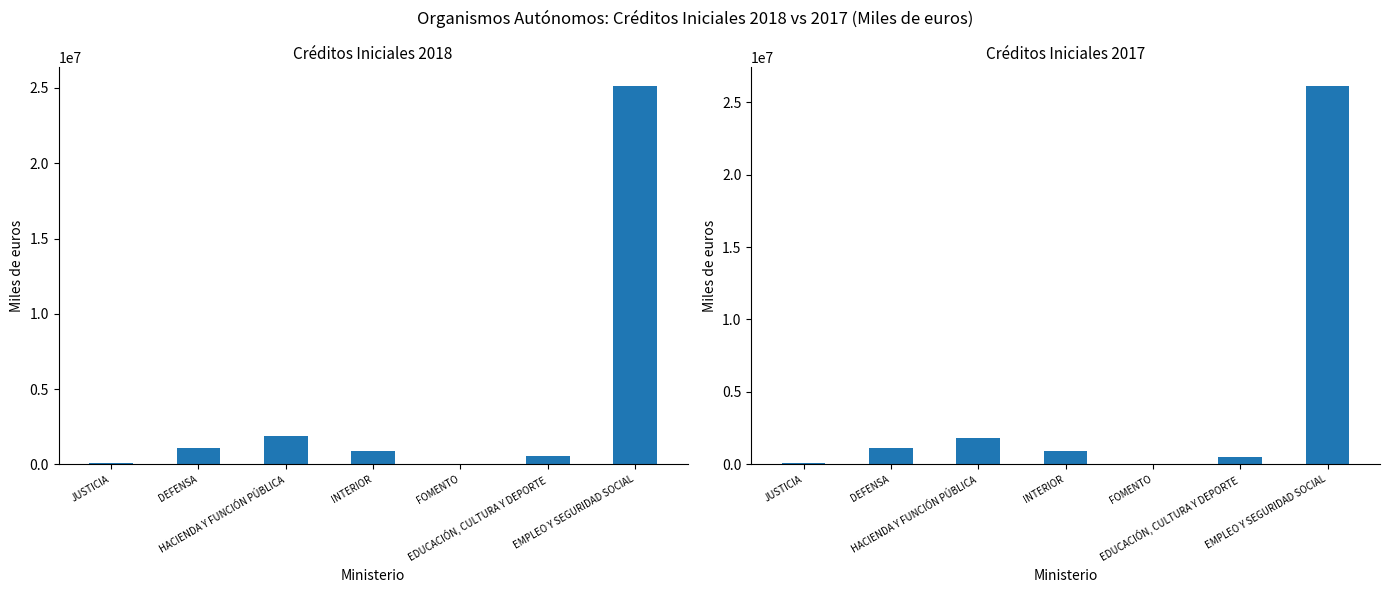

Rank the series by their maximum value, from lowest to highest.

Créditos Iniciales 2018, Créditos Iniciales 2017